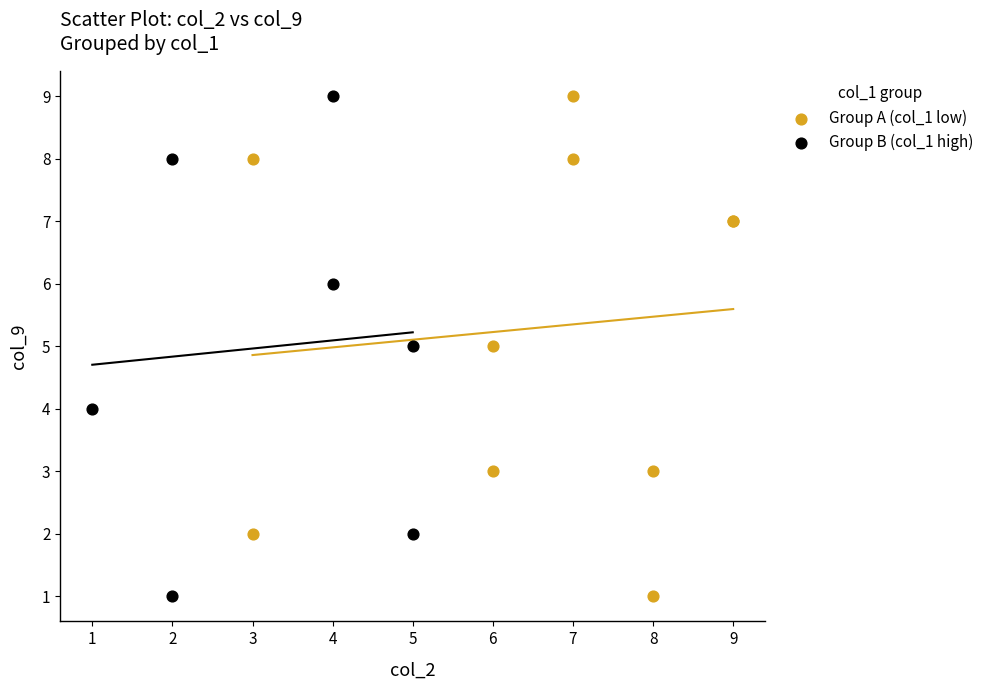

What are all the series names shown in the legend?

Group A (col_1 low), Group B (col_1 high)